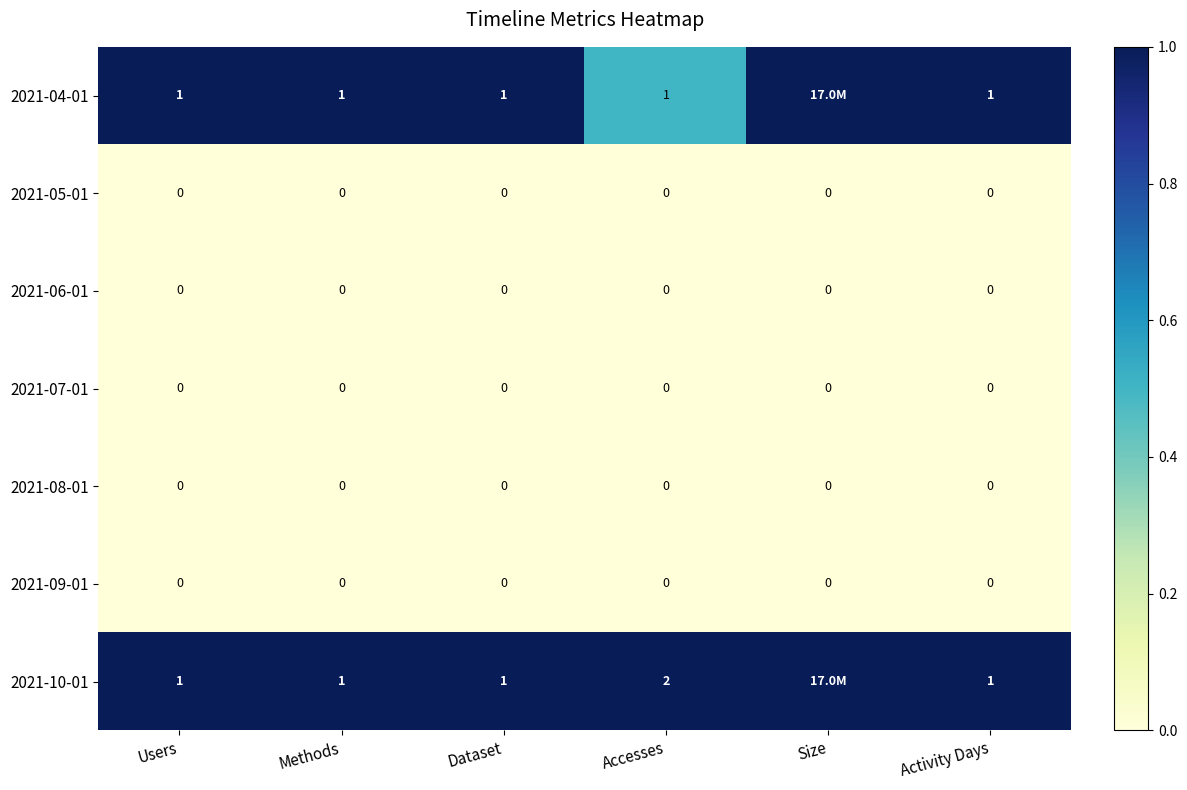

Is it true that 2021-09-01 equals 0.0 at Dataset?

True